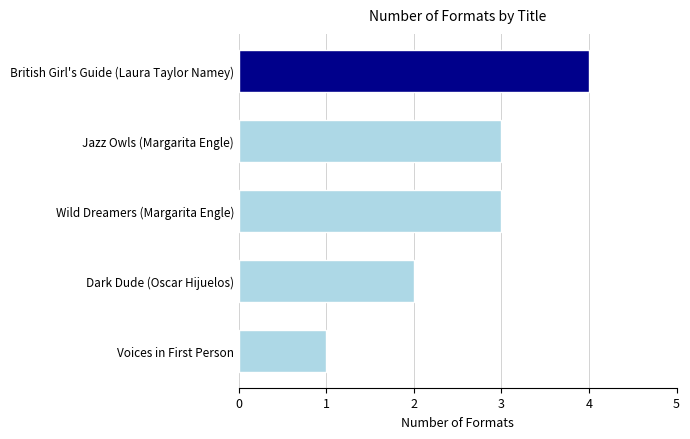

What is the difference between the maximum and minimum values?

3